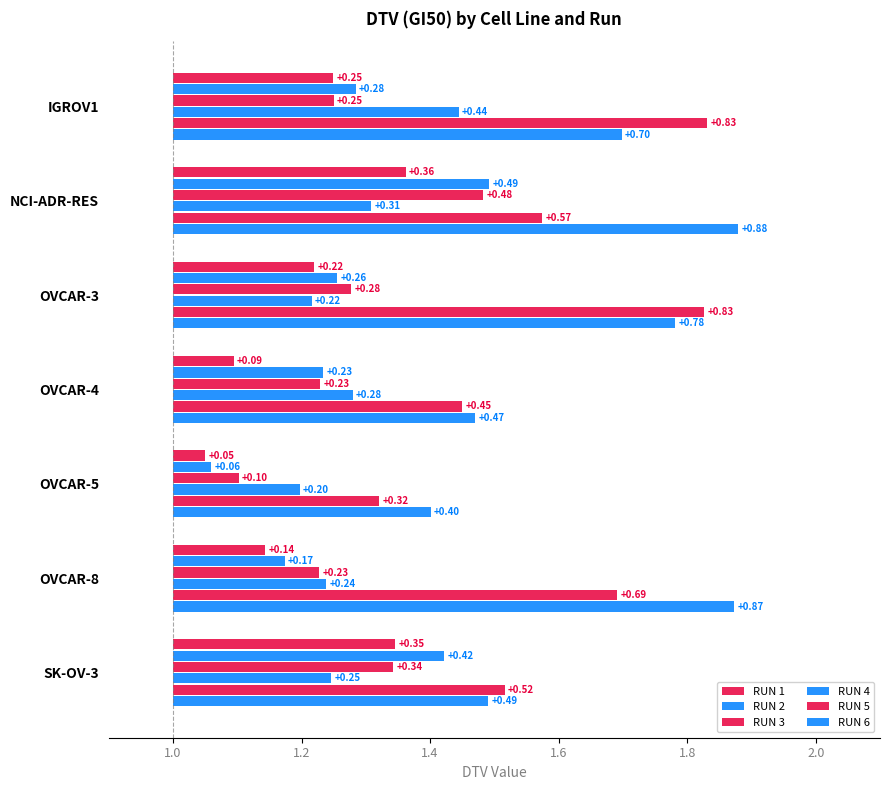

How many categories are shown in the chart?

7